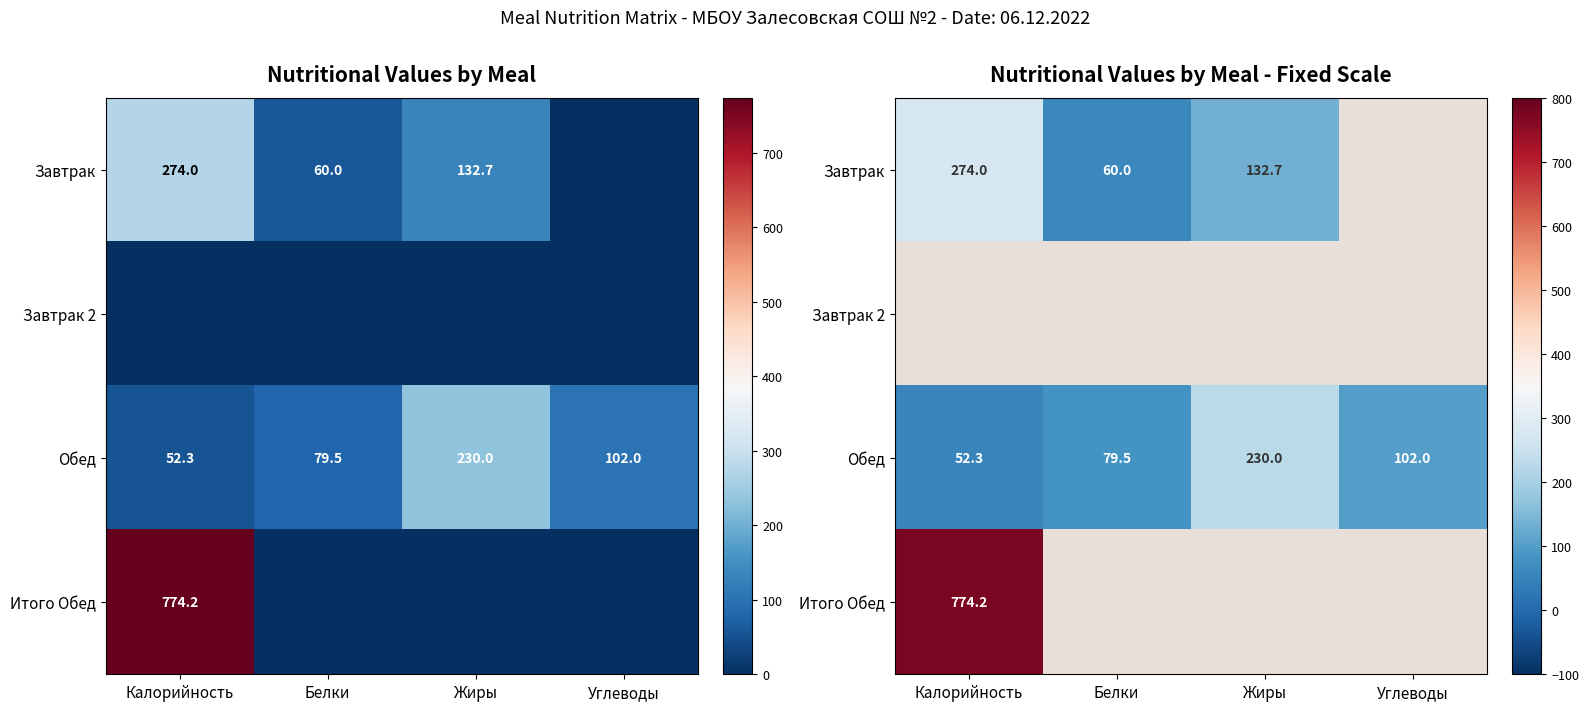

What value does the Завтрак series have at Жиры?

132.7